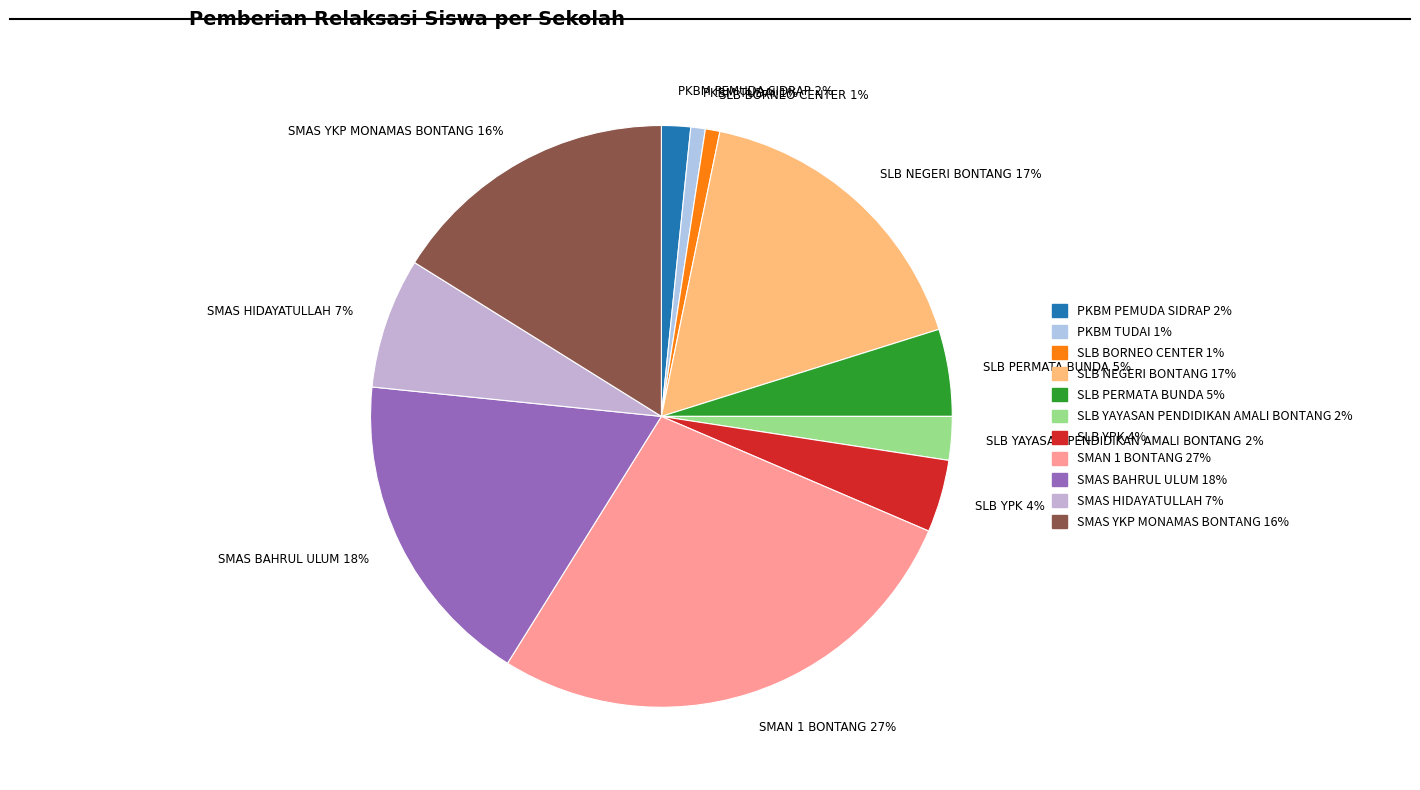

True or false: SMAS BAHRUL ULUM 18% accounts for 9% of the total.

False